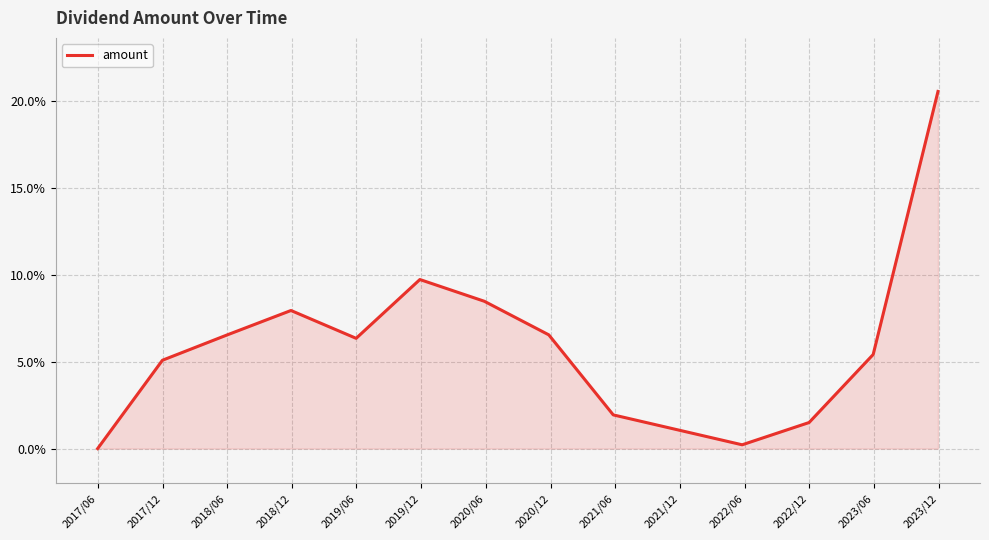

What is the label of the 10th point from the left?

2021/12